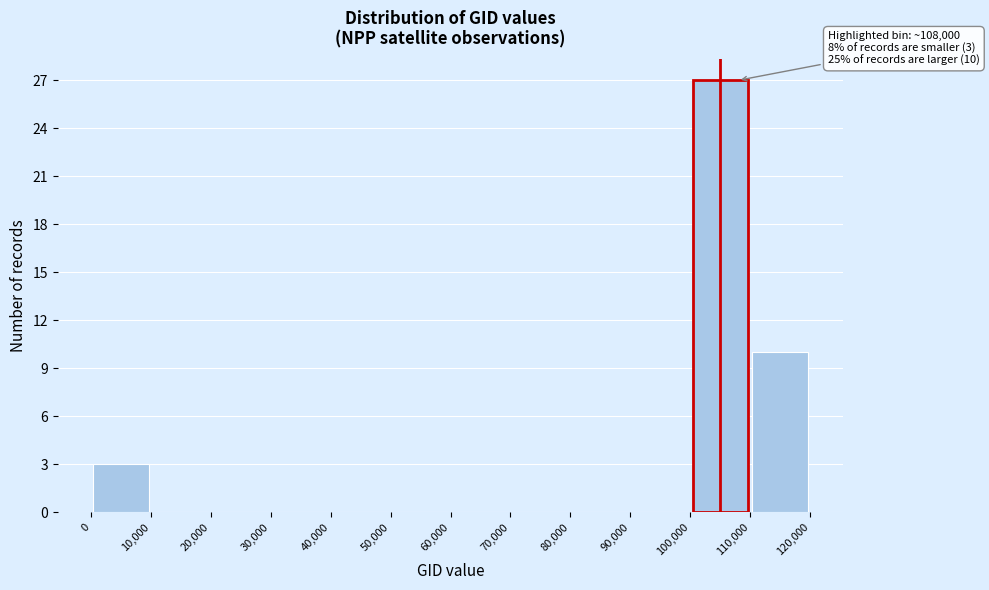

Which range on the x-axis has the tallest bar?

100,000 to 110,000